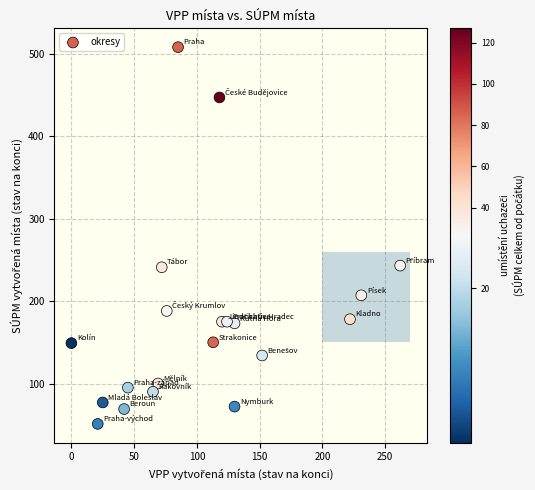

What is the range of X values (max minus min)?

262